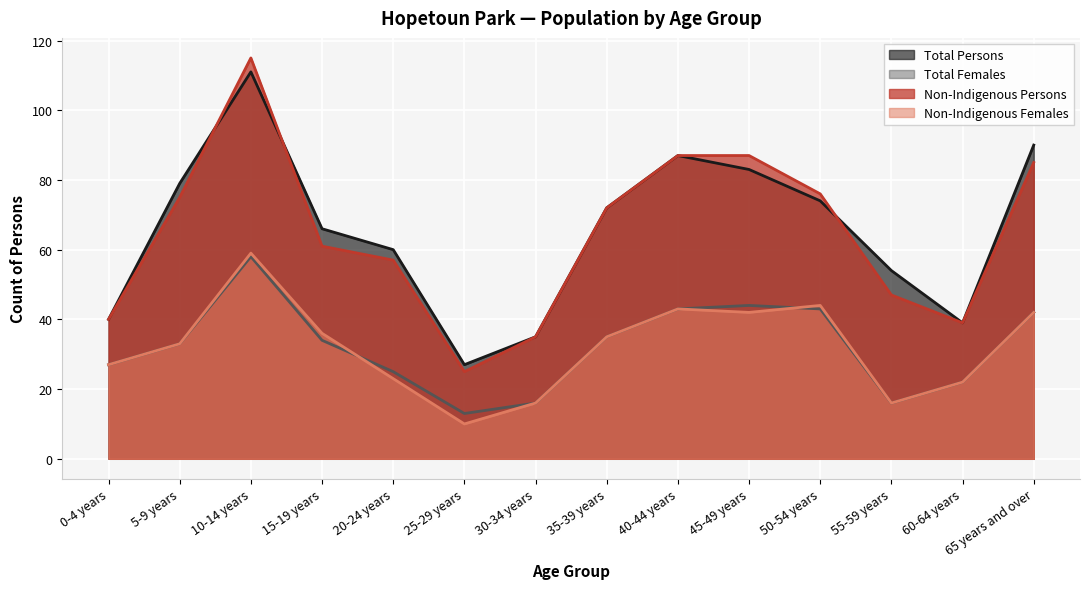

What are all the series names shown in the legend?

Total Persons, Total Females, Non-Indigenous Persons, Non-Indigenous Females